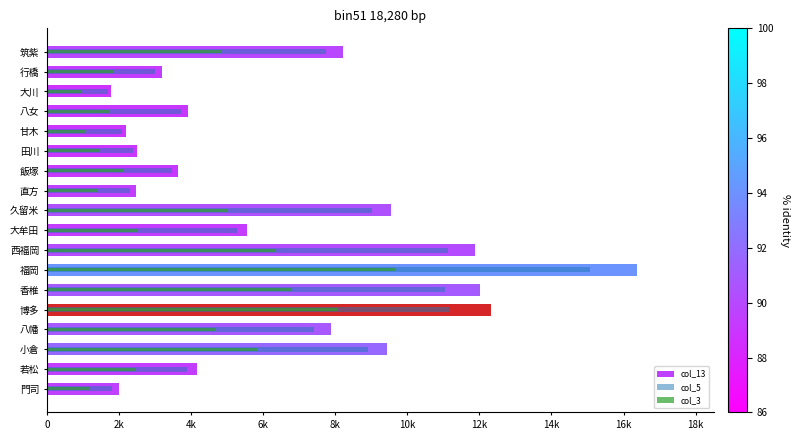

Which series has the widest spread of values?

col_13